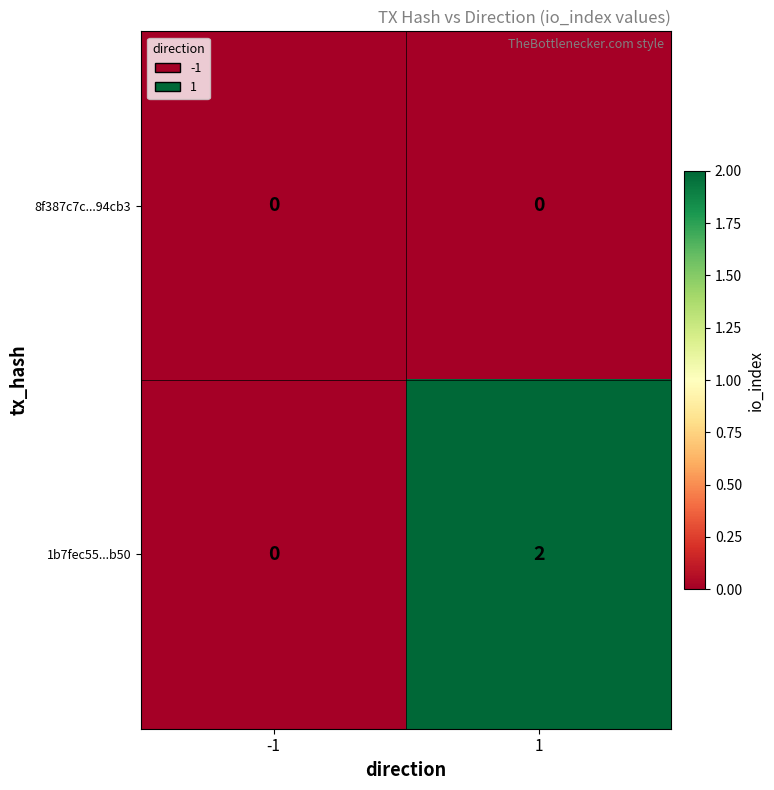

Reading left to right, extract all data points from this chart.

8f387c7c...94cb3: -1=0	1=0
1b7fec55...b50: -1=0	1=2